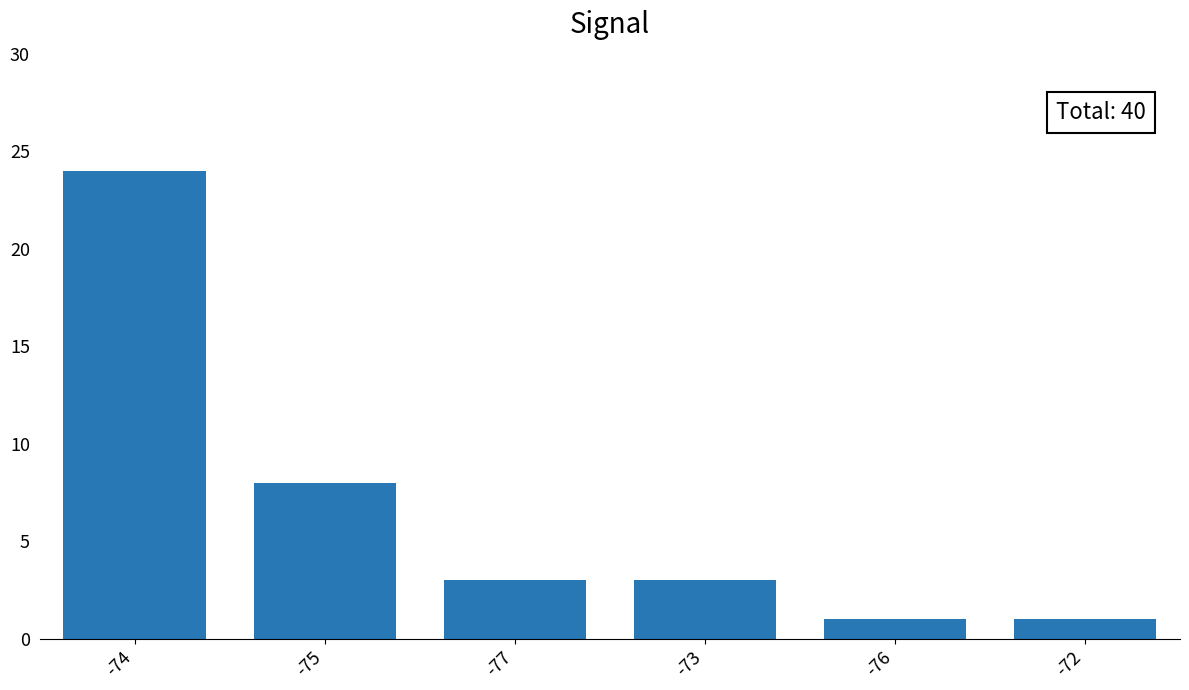

What is the greatest value displayed?

24